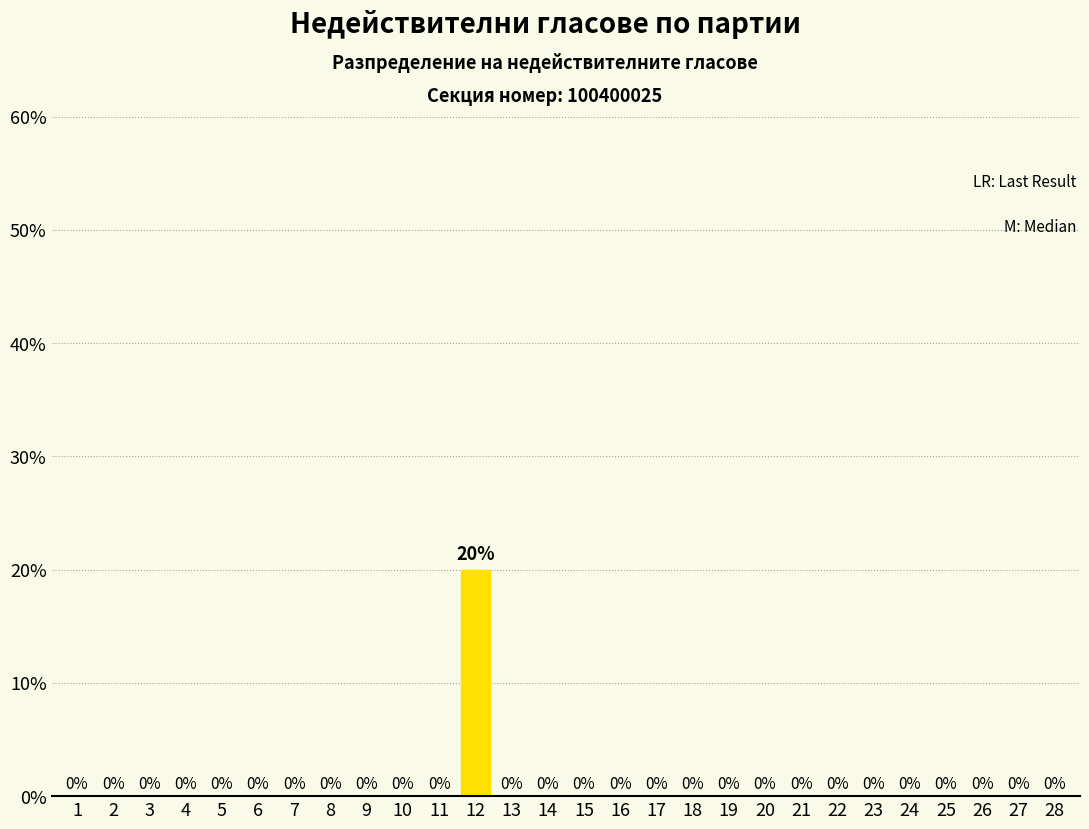

Reading left to right, transcribe all the data shown in this chart.

1=0	2=0	3=0	4=0	5=0	6=0	7=0	8=0	9=0	10=0	11=0	12=20	13=0	14=0	15=0	16=0	17=0	18=0	19=0	20=0	21=0	22=0	23=0	24=0	25=0	26=0	27=0	28=0